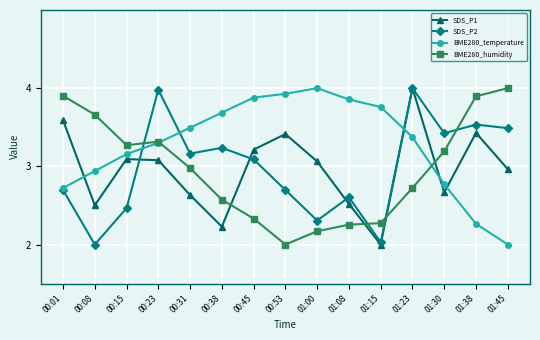

True or false: SDS_P2 and BME280_humidity intersect in this chart.

True